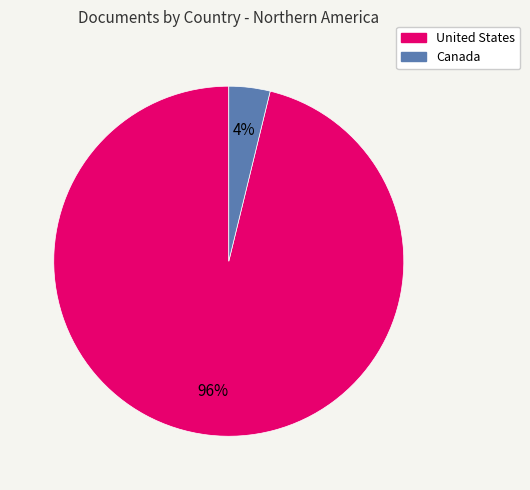

How many segments does this pie chart have?

2